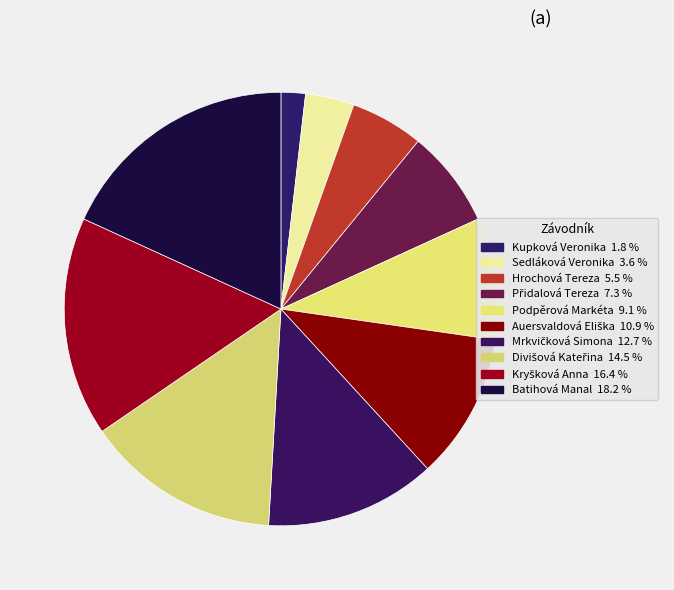

Is there a majority slice in this chart?

No